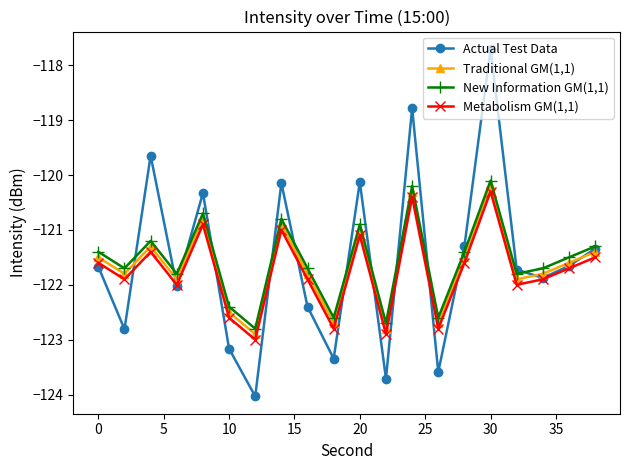

What is the minimum value shown in the chart?

-124.0